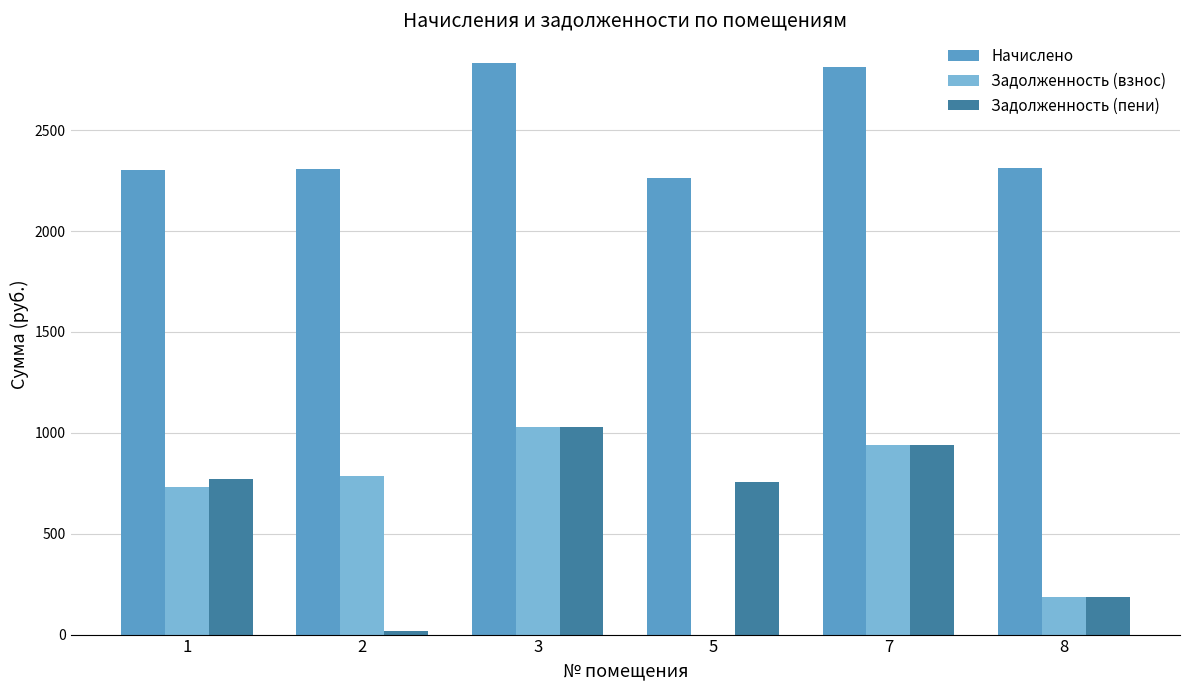

Between 2 and 8, which series saw the biggest shift?

Задолженность (взнос)